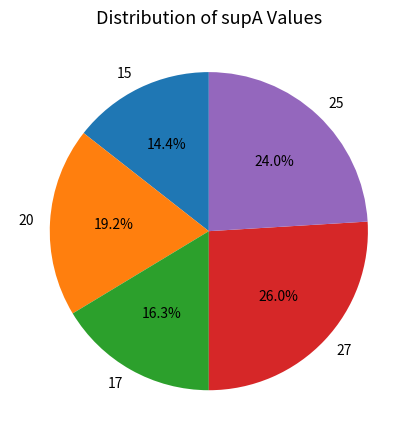

To the nearest percent, what portion does 25 represent?

24%